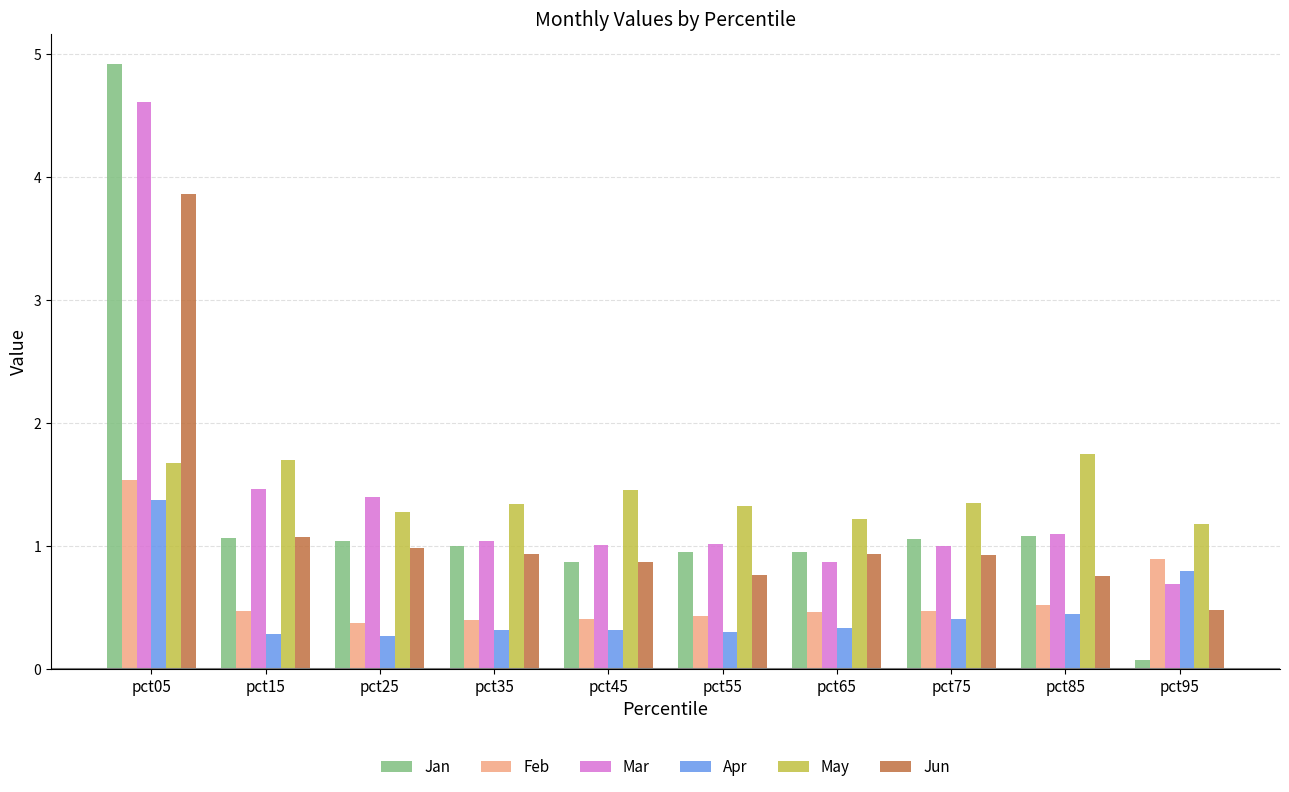

How many groups of bars are there?

10